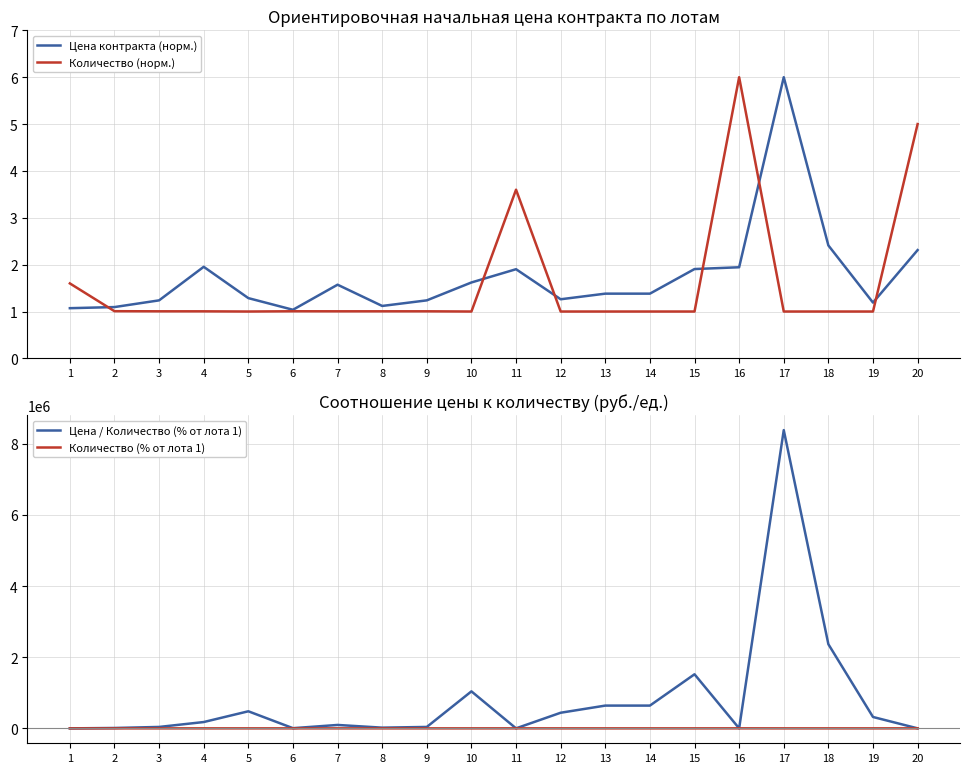

Reading right to left, what are all the values shown in this chart?

Цена контракта (норм.): 20=2.3	19=1.2	18=2.4	17=6.0	16=1.9	15=1.9	14=1.4	13=1.4	12=1.3	11=1.9	10=1.6	9=1.2	8=1.1	7=1.6	6=1.0	5=1.3	4=2.0	3=1.2	2=1.1	1=1.1
Количество (норм.): 20=5.0	19=1.0	18=1.0	17=1.0	16=6.0	15=1.0	14=1.0	13=1.0	12=1.0	11=3.6	10=1.0	9=1.0	8=1.0	7=1.0	6=1.0	5=1.0	4=1.0	3=1.0	2=1.0	1=1.6
Цена / Количество (% от лота 1): 20=174.8	19=319900.0	18=2364804.0	17=8382148.0	16=58.4	15=1519900.0	14=639900.0	13=639900.0	12=439020.0	11=191.2	10=1039900.0	9=39900.0	8=19900.0	7=95900.0	6=5180.0	5=479900.0	4=177677.8	3=39900.0	2=10566.7	1=0.0
Количество (% от лота 1): 20=566.7	19=-99.9	18=-99.9	17=-99.9	16=733.3	15=-99.9	14=-99.9	13=-99.9	12=-99.9	11=333.3	10=-99.9	9=-99.2	8=-99.2	7=-99.2	6=-99.0	5=-99.9	4=-99.2	3=-99.2	2=-98.8	1=0.0